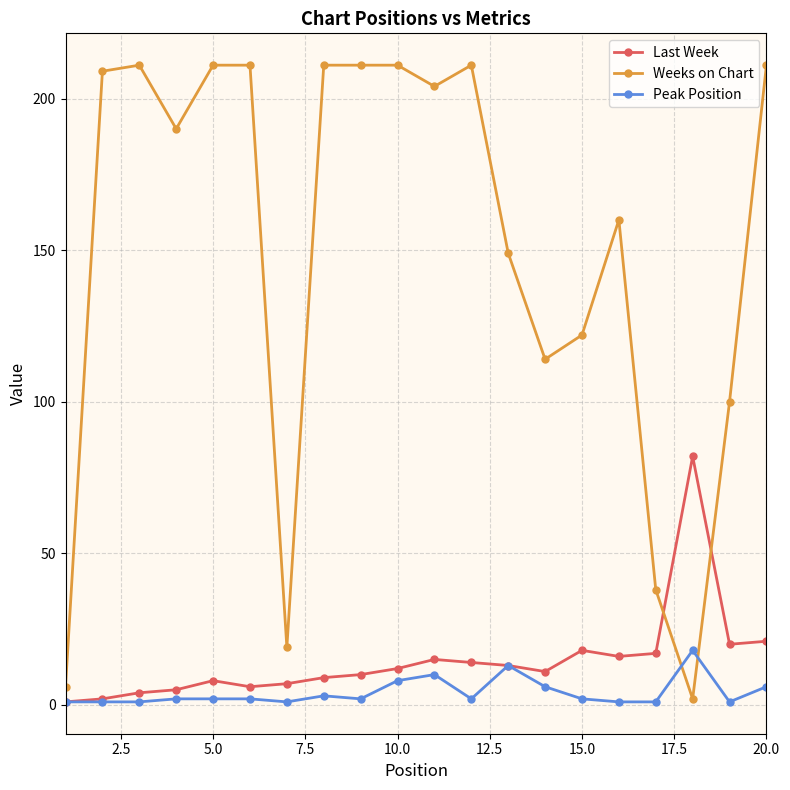

List the series in order of their peak value, highest first.

Weeks on Chart, Last Week, Peak Position